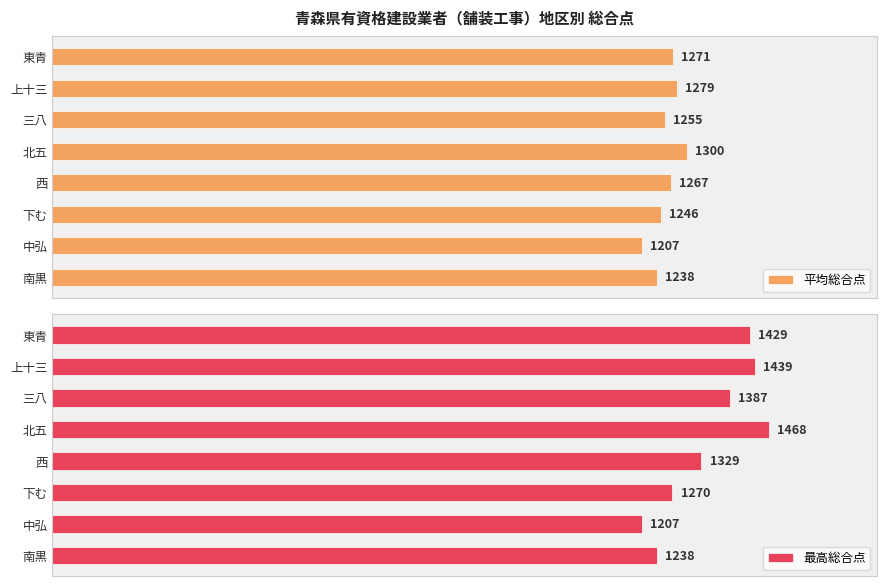

At which label is 平均総合点 closest to 1253?

三八